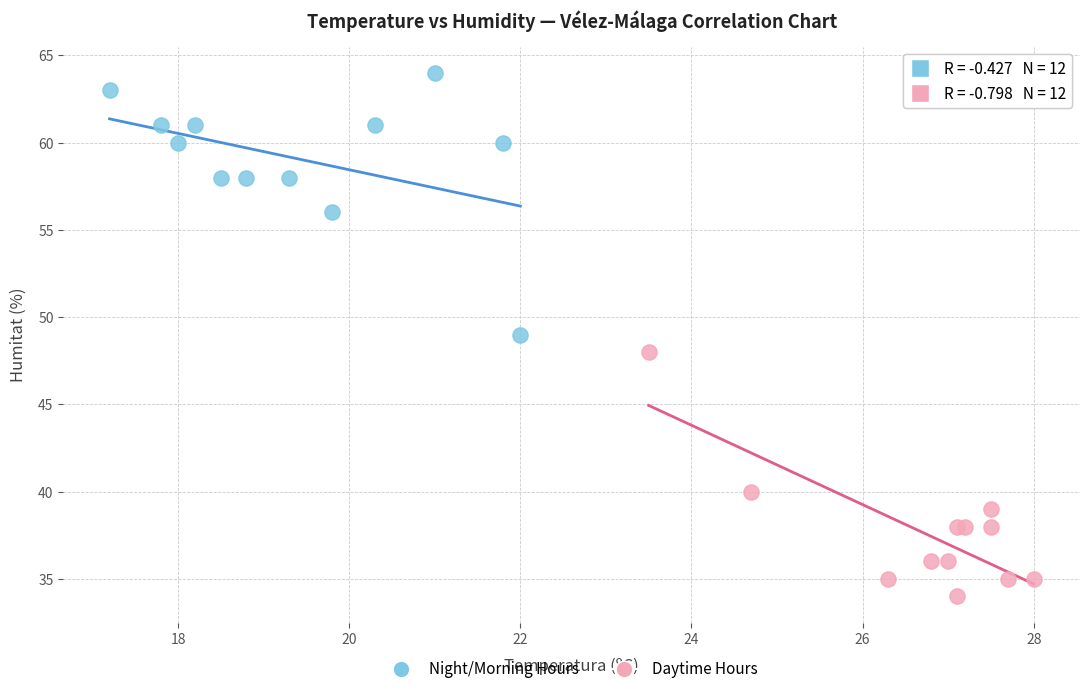

Which series has the widest spread of Y values?

Night/Morning Hours